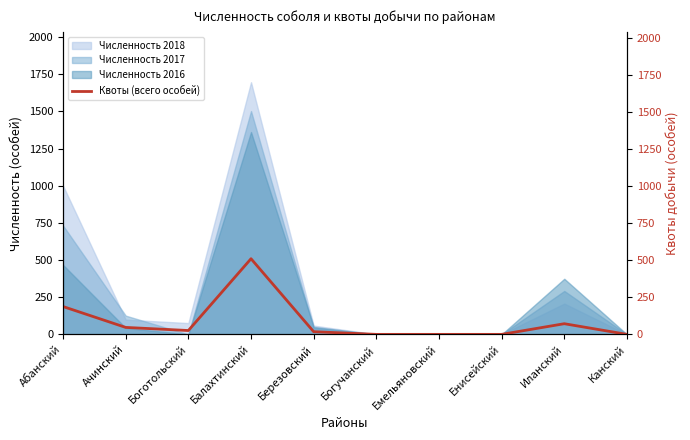

What is the label of the 10th point from the right?

Абанский